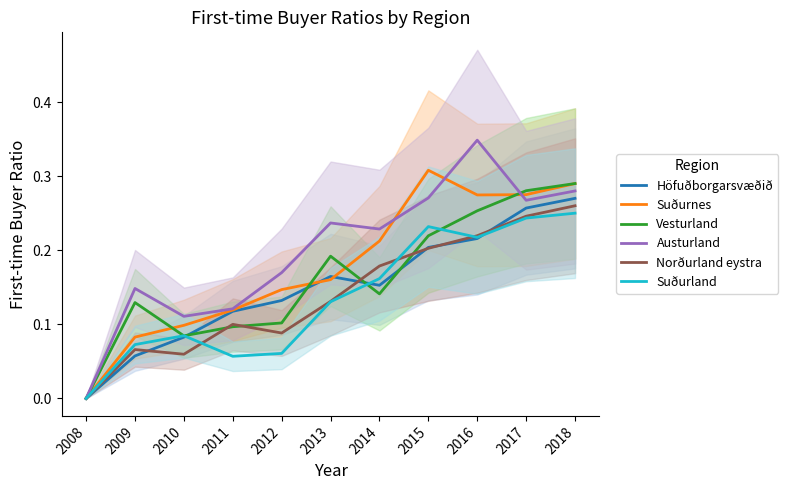

Is the value of Suðurnes at 2015 greater than the value of Höfuðborgarsvæðið at 2017?

Yes